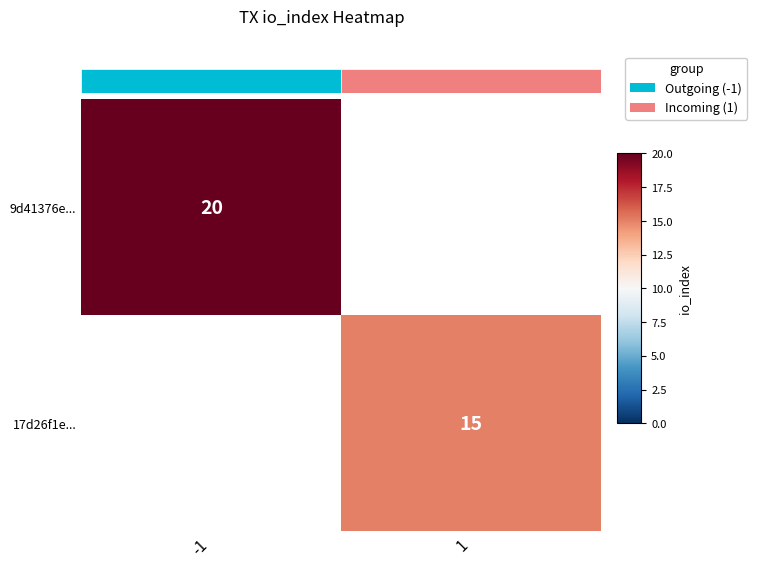

At how many categories does at least one series exceed 17?

1